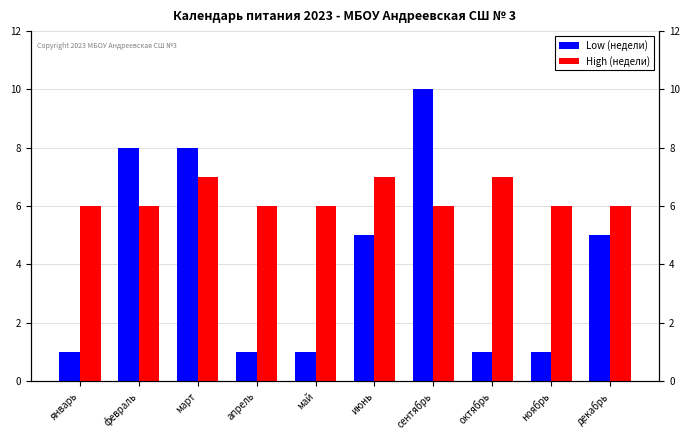

What is the difference between the High (недели) values at октябрь and май?

1